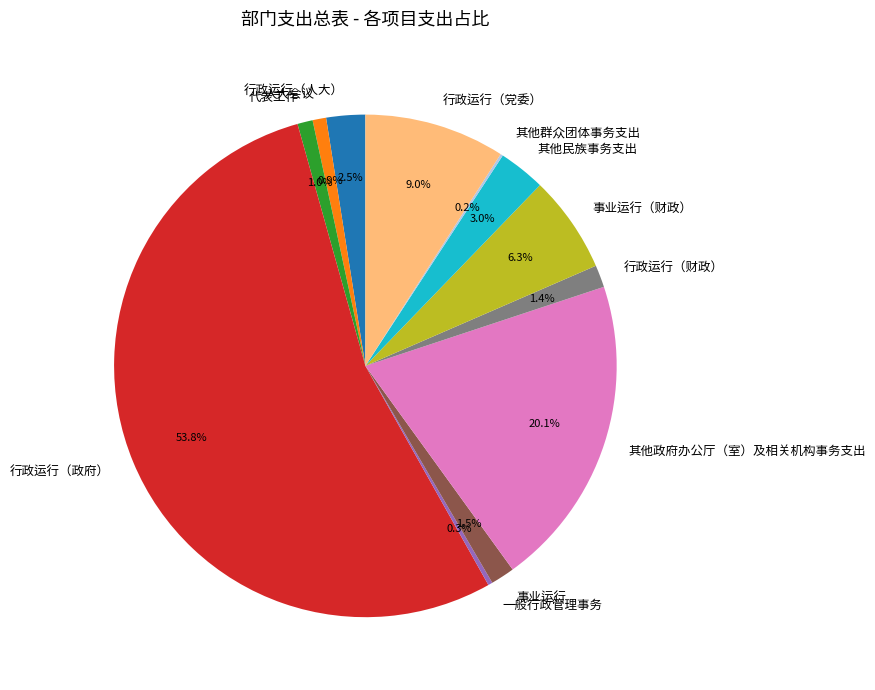

To the nearest percent, what is the difference between the 行政运行（政府） and 行政运行（党委） slice percentages?

45%